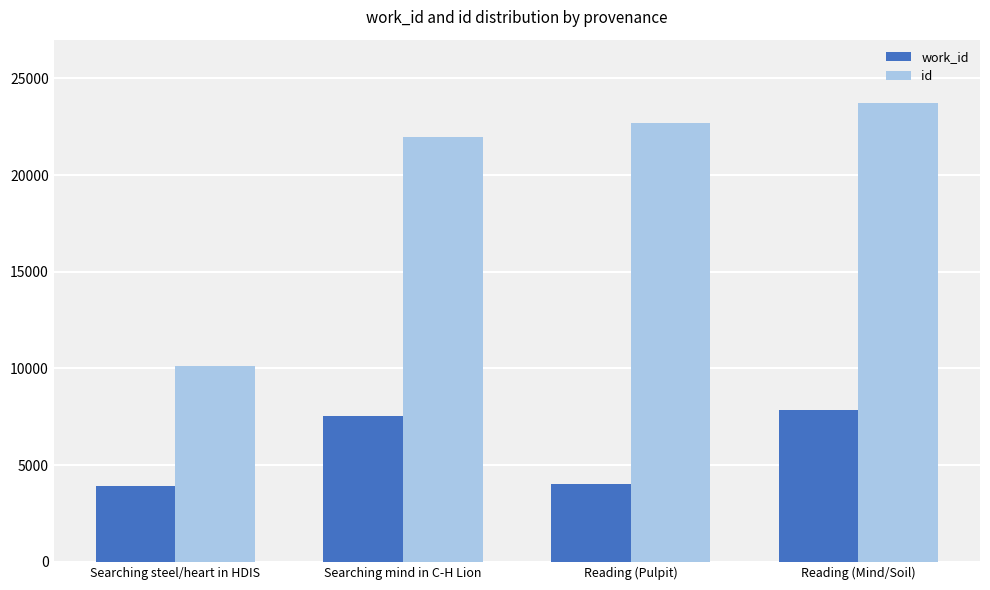

What is the total value across all series at Reading (Mind/Soil)?

31599